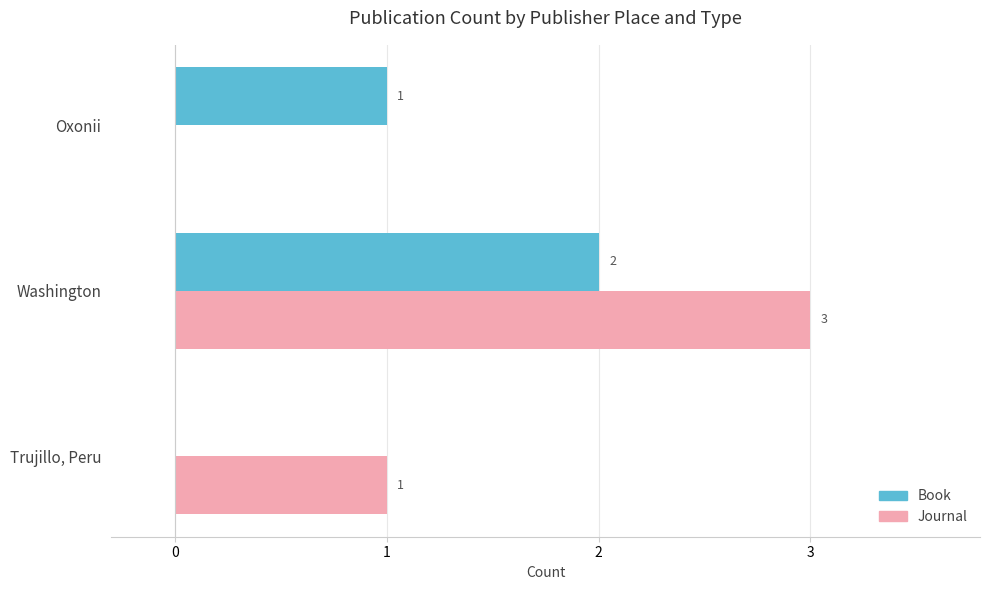

What is the sum of all Book values?

3